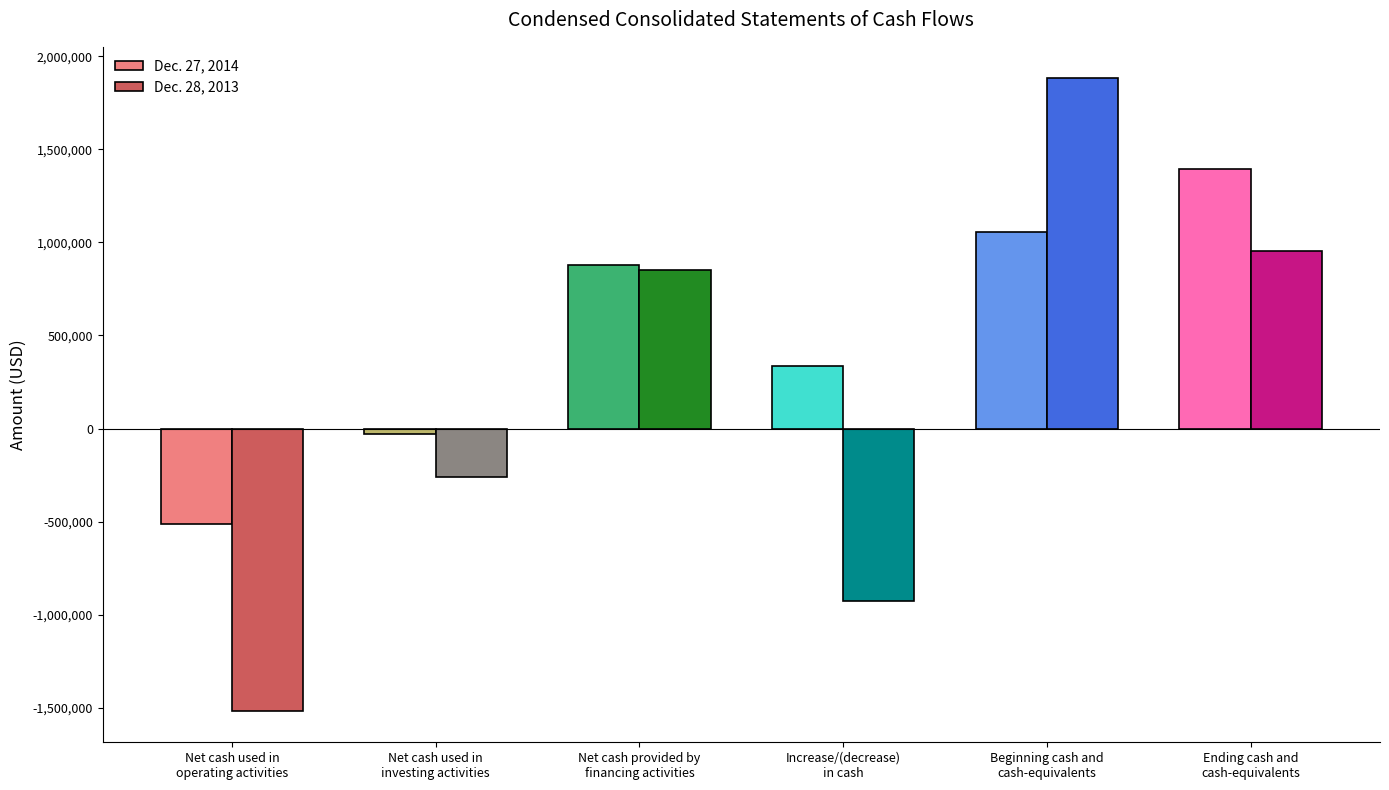

Which series has the largest total across all categories?

Dec. 27, 2014